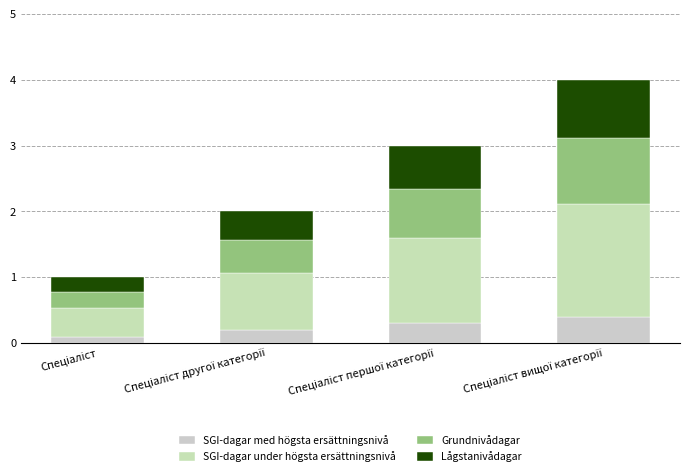

True or false: SGI-dagar under högsta ersättningsnivå has a value of 0.4 at Спеціаліст другої категорії.

False